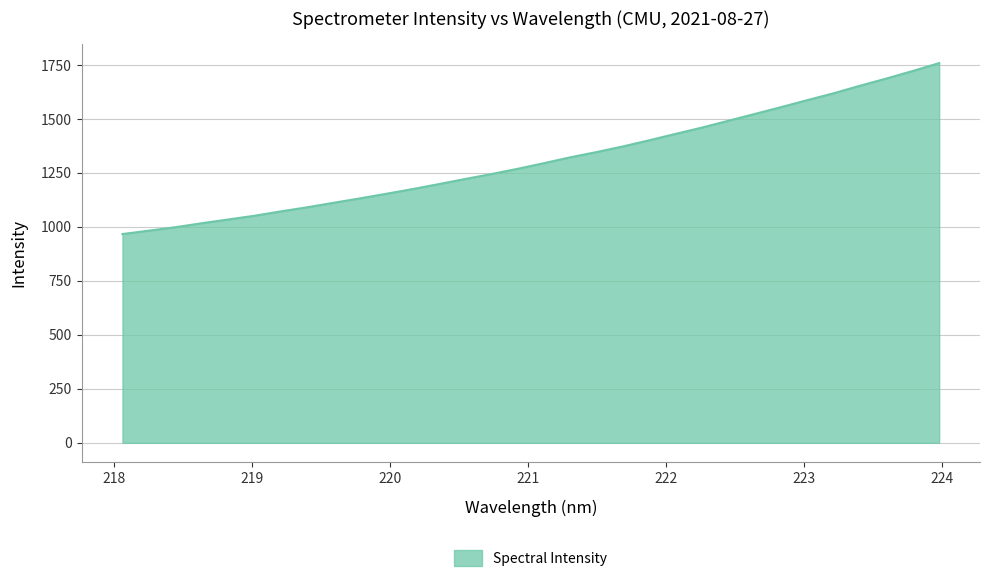

What is the minimum value shown in the chart?

967.1